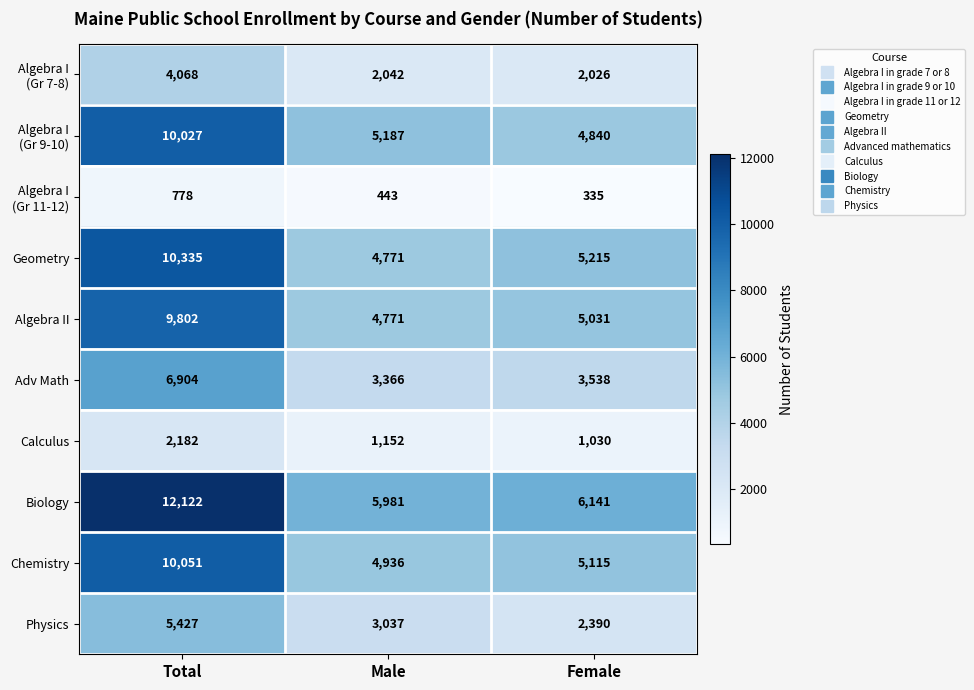

What is the difference between the highest and lowest values at Total?

11344